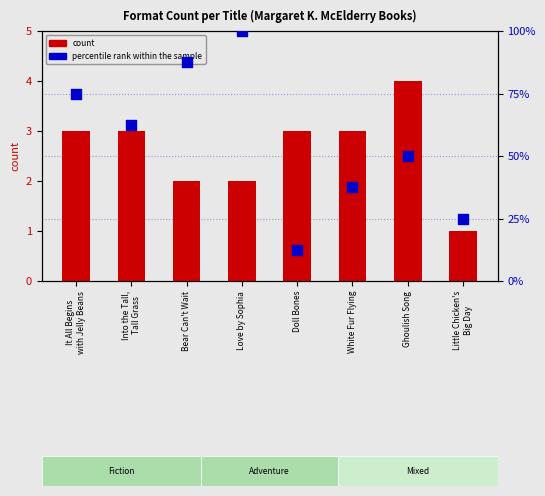

What are all the series names shown in the legend?

count, percentile rank within the sample